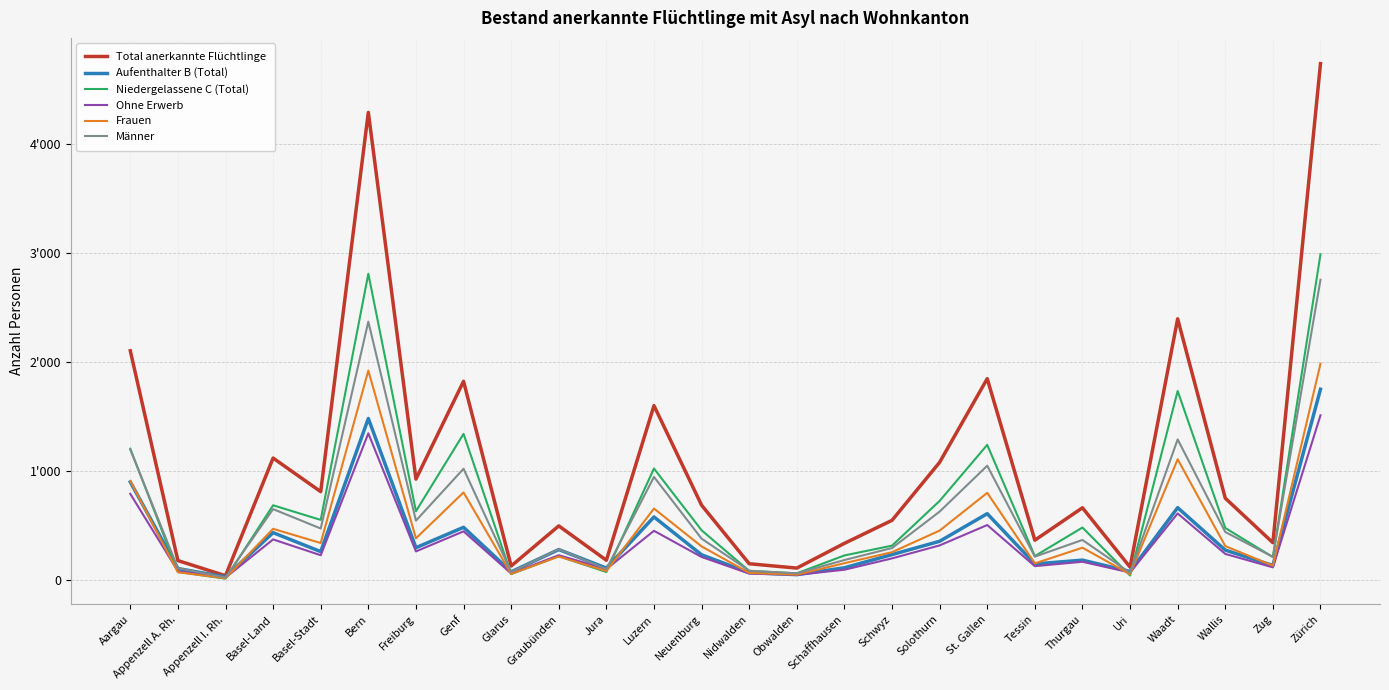

Which series ends up on top after the final intersection of Niedergelassene C (Total) and Ohne Erwerb?

Niedergelassene C (Total)